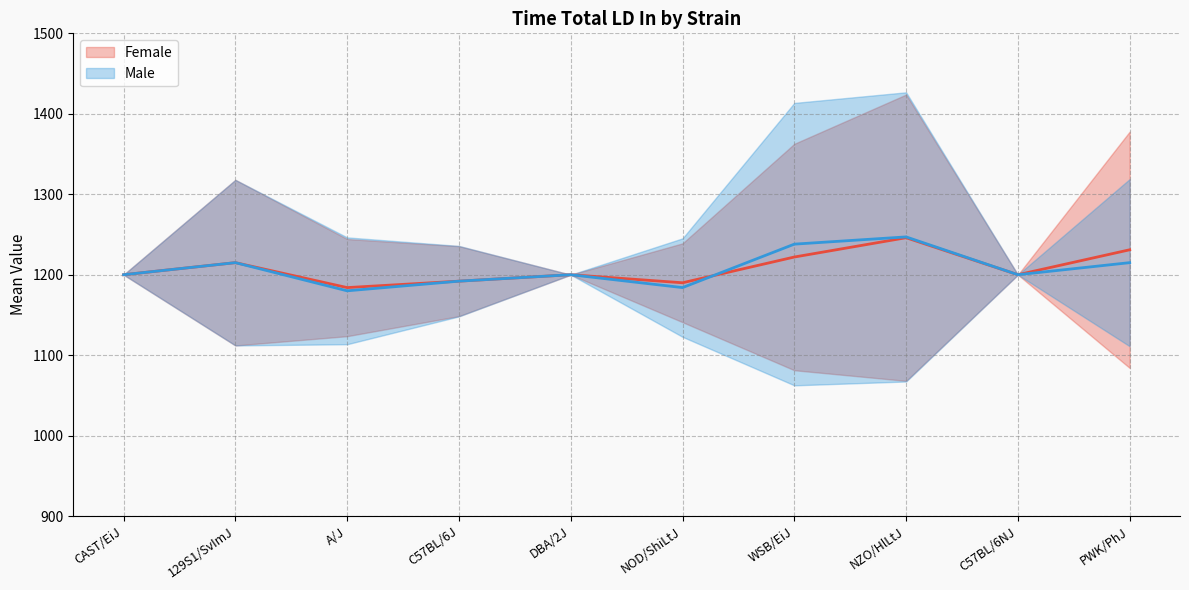

Between NOD/ShiLtJ and A/J, which is larger?

NOD/ShiLtJ